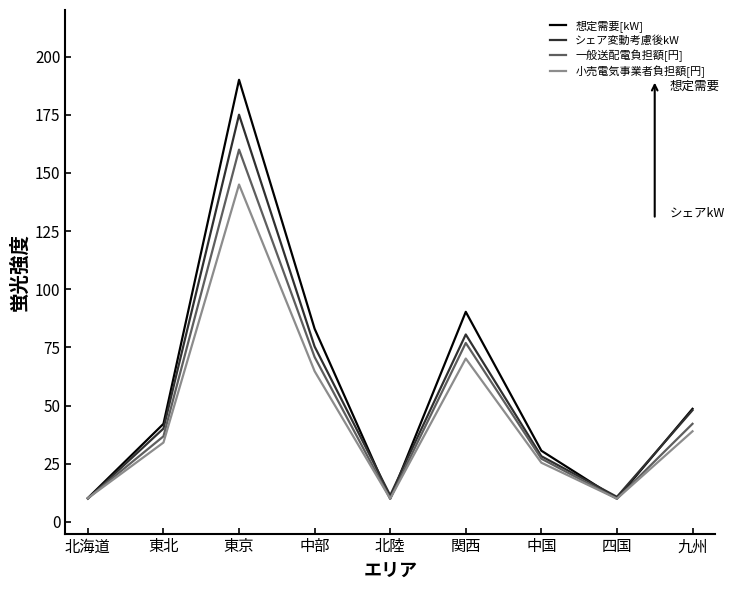

What is the total value across all series at 北海道?

40.7